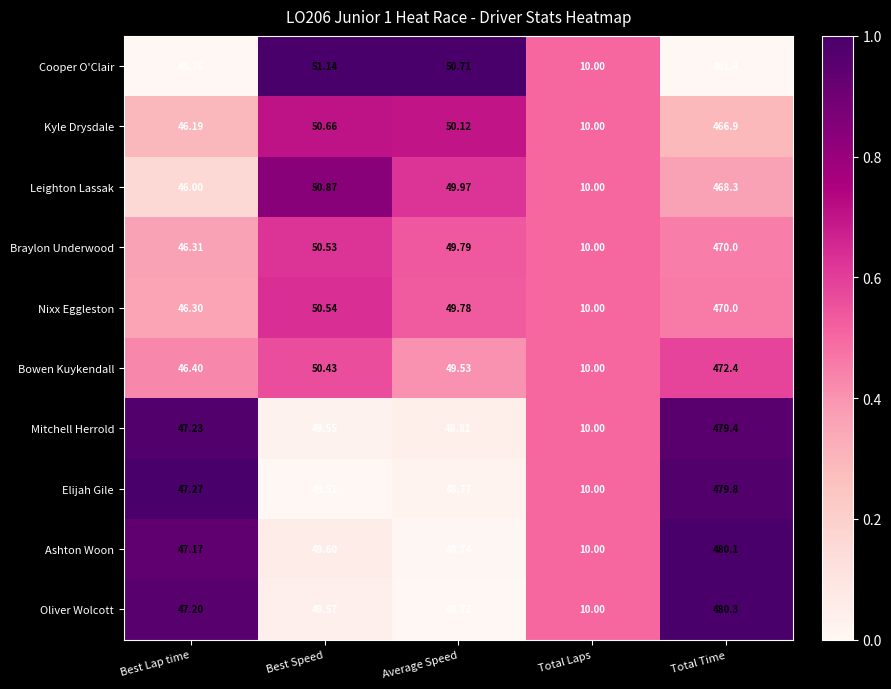

At Best Lap time, list the series in order from largest to smallest.

Elijah Gile, Mitchell Herrold, Oliver Wolcott, Ashton Woon, Bowen Kuykendall, Braylon Underwood, Nixx Eggleston, Kyle Drysdale, Leighton Lassak, Cooper O'Clair